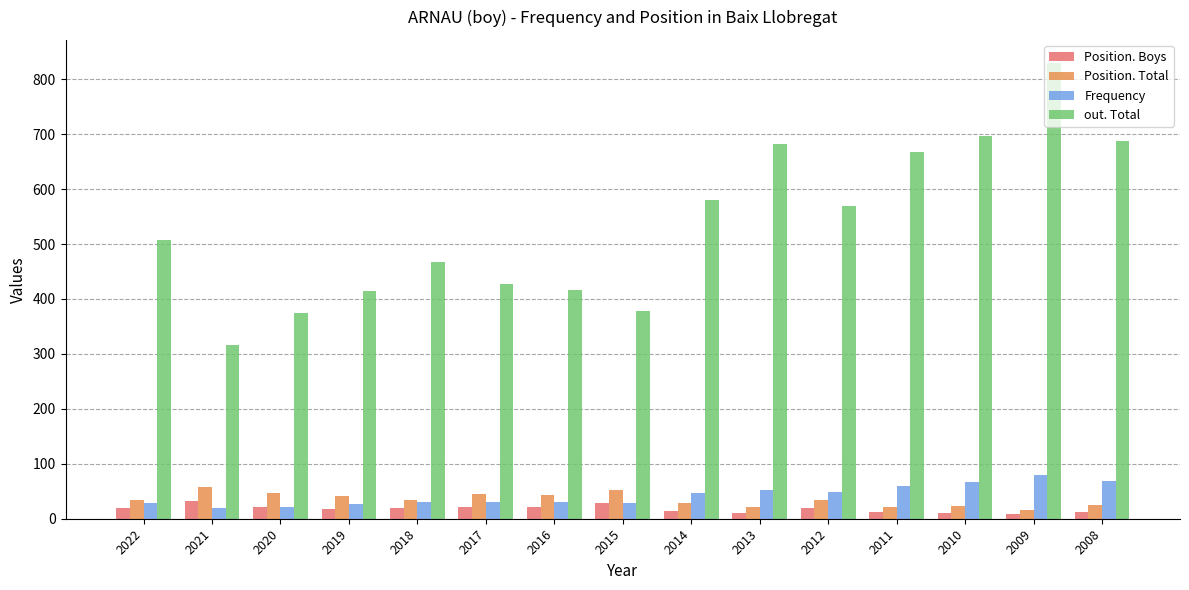

What is the spread (max minus min) of values at 2017?

406